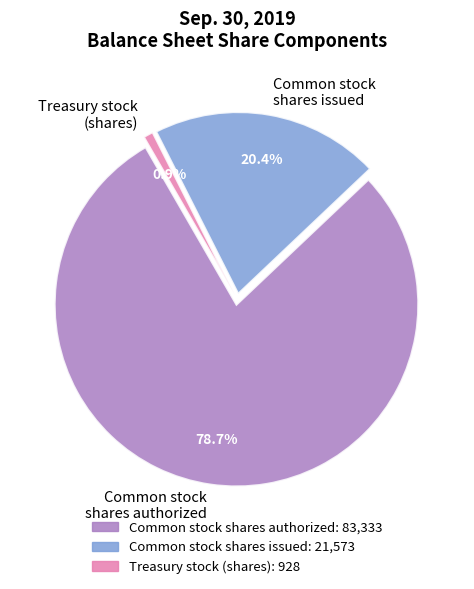

How many slices are in this pie chart?

3